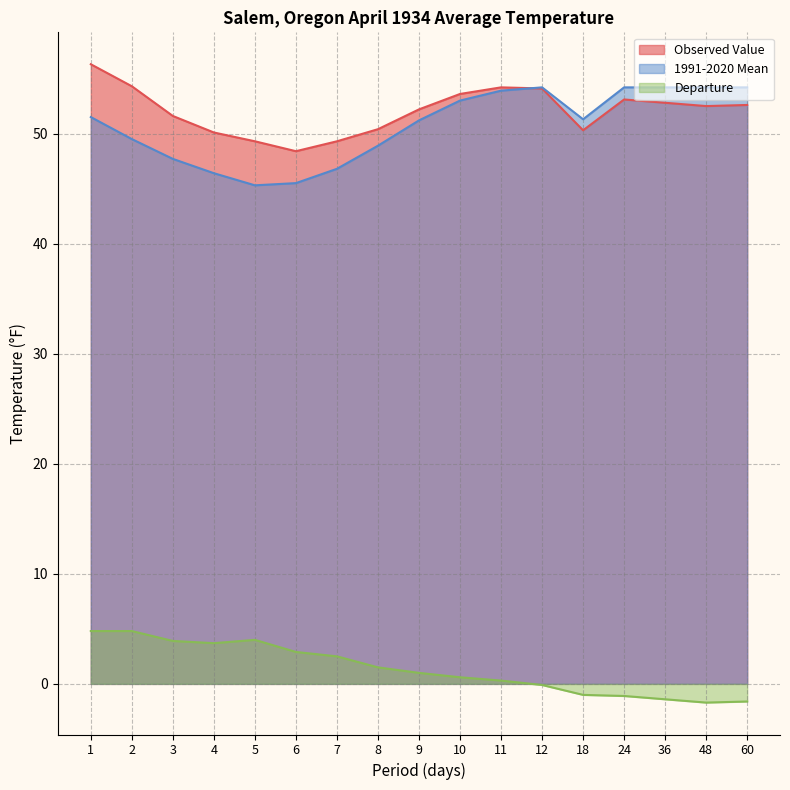

Is it true that Departure equals -1.7 at 48?

True